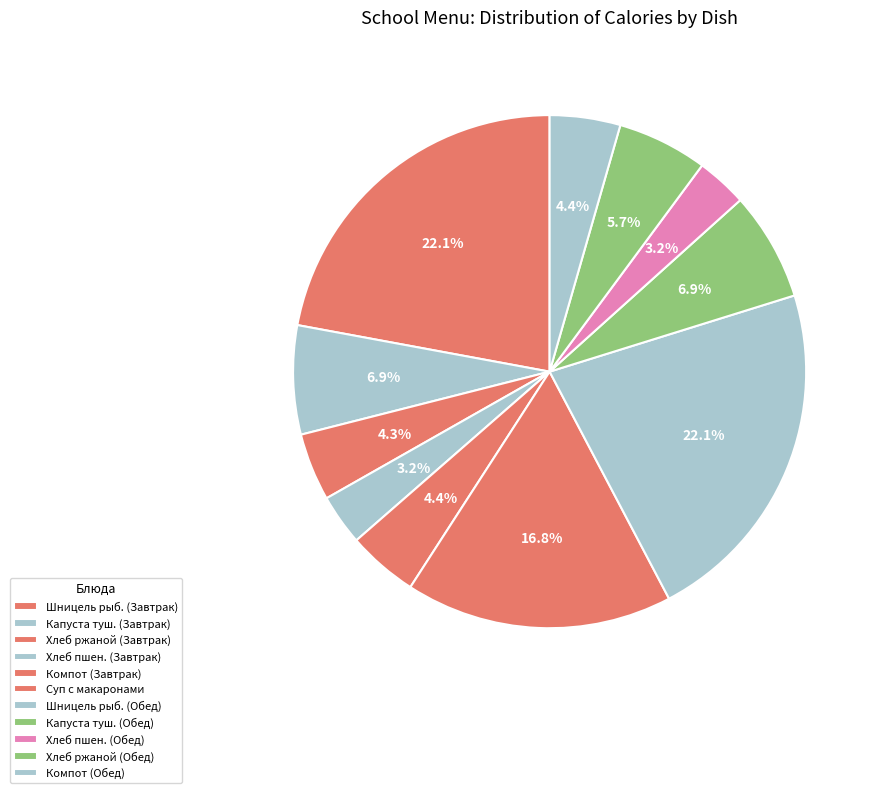

To the nearest percent, what is the difference between the largest and smallest slice percentages?

19%